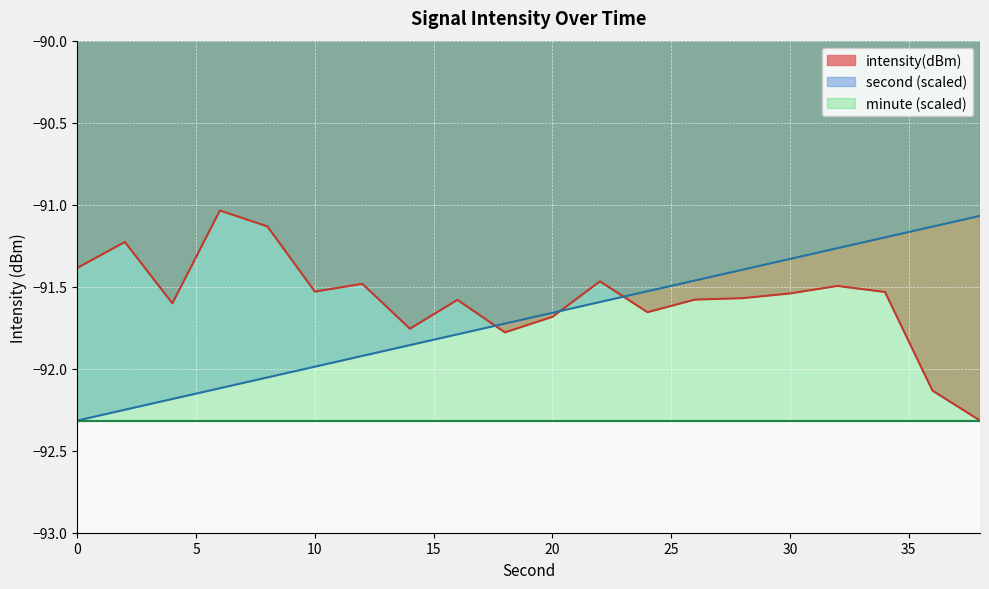

At which label does second reach its peak?

38